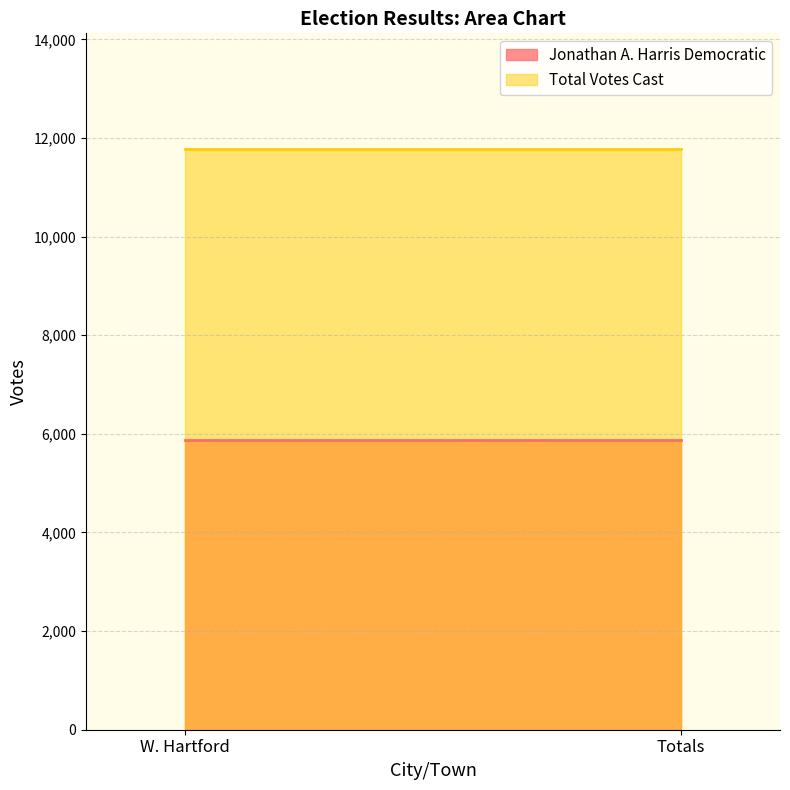

How many lines are shown in the chart?

2